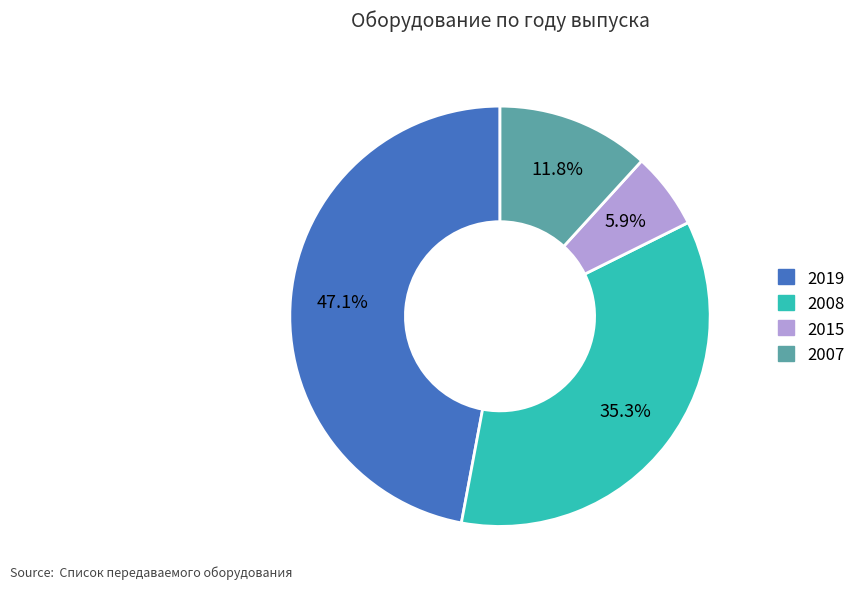

What is the ratio of the value at 2008 to the value at 2007?

3.0